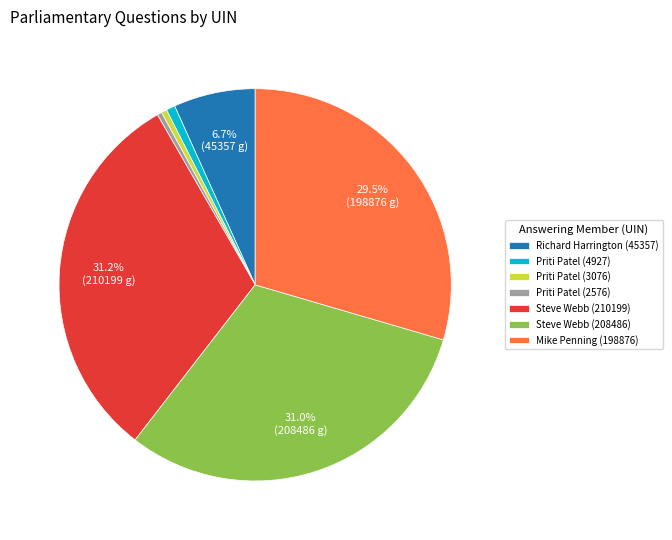

How much of the chart is everything except Steve Webb (208486)?

69.0%